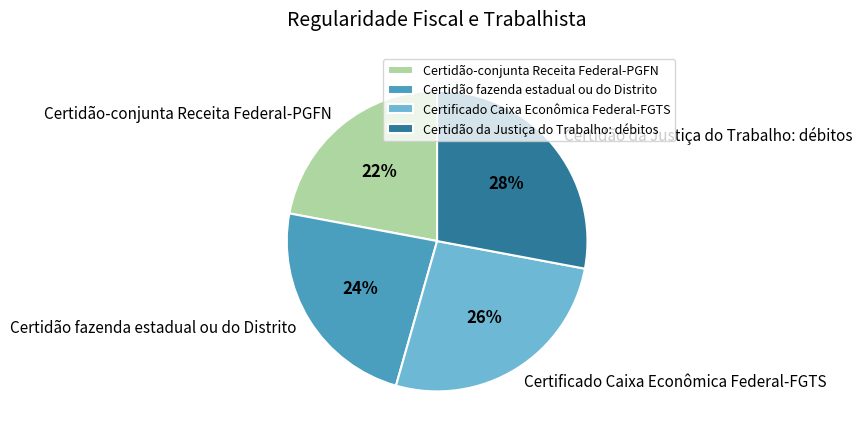

To the nearest percent, what percentage of the pie is Certidão da Justiça do Trabalho: débitos?

28%